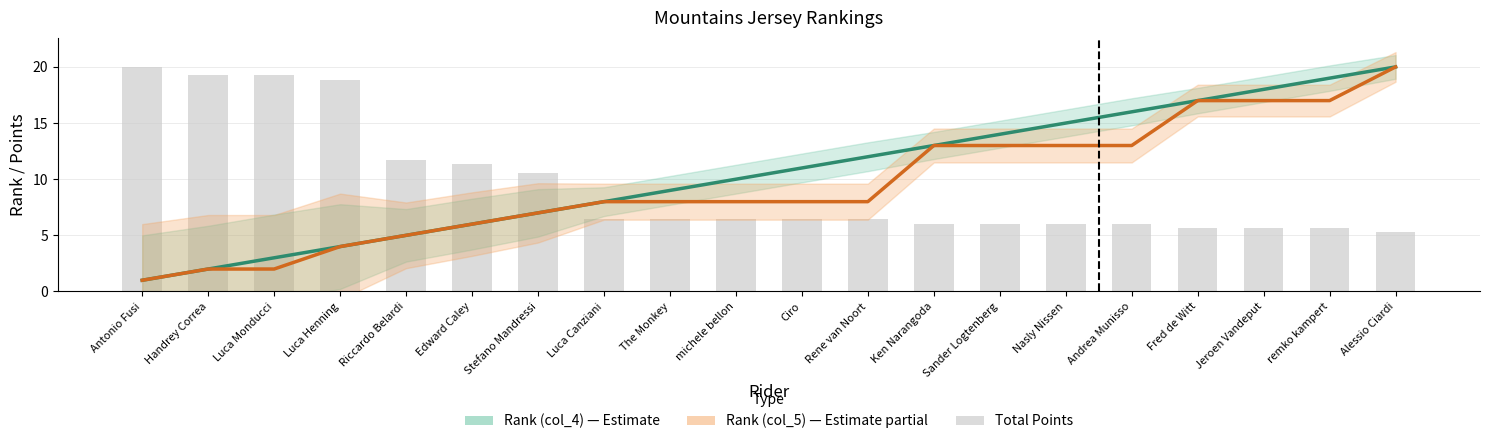

Reading right to left, extract all data points from this chart.

Rank (col_4): 20.0	19.0	18.0	17.0	16.0	15.0	14.0	13.0	12.0	11.0	10.0	9.0	8.0	7.0	6.0	5.0	4.0	3.0	2.0	1.0
Rank (col_5): 20.0	17.0	17.0	17.0	13.0	13.0	13.0	13.0	8.0	8.0	8.0	8.0	8.0	7.0	6.0	5.0	4.0	2.0	2.0	1.0
Total Points (normalized): 5.3	5.7	5.7	5.7	6.0	6.0	6.0	6.0	6.4	6.4	6.4	6.4	6.4	10.6	11.3	11.7	18.9	19.2	19.2	20.0